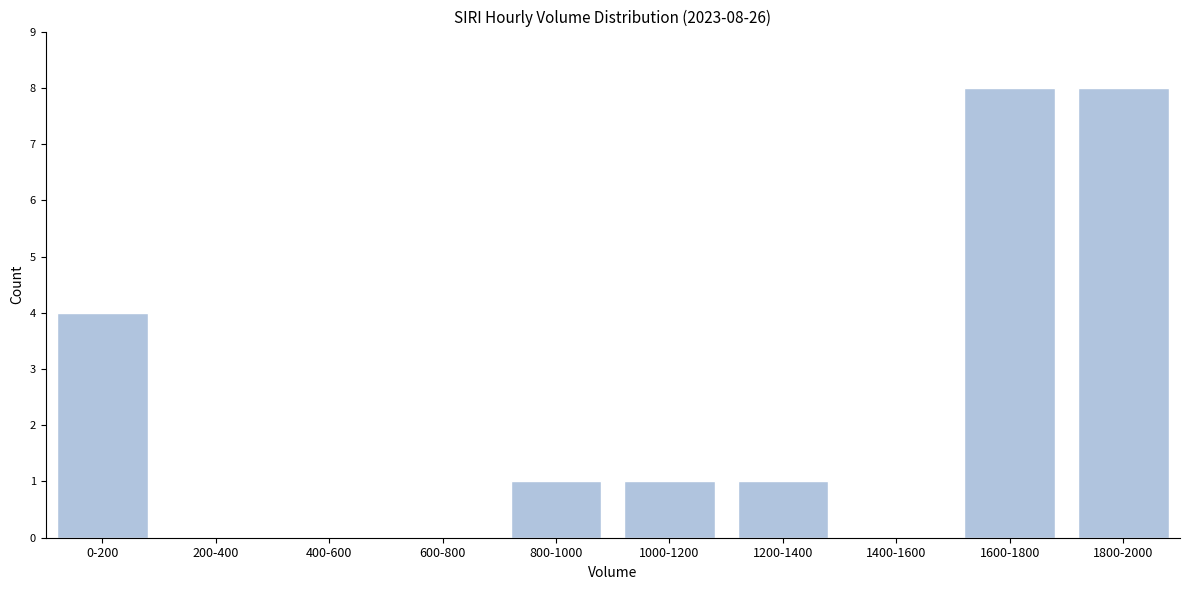

Reading right to left, transcribe all the data shown in this chart.

1800-2000=8	1600-1800=8	1400-1600=0	1200-1400=1	1000-1200=1	800-1000=1	600-800=0	400-600=0	200-400=0	0-200=4